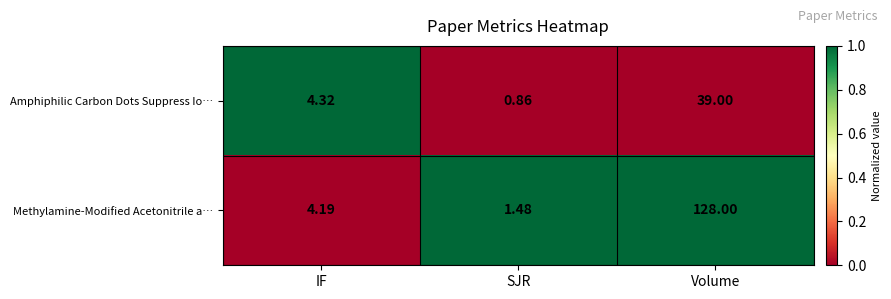

Rank the categories by Methylamine-Modified Acetonitrile a… value from highest to lowest.

Volume, IF, SJR